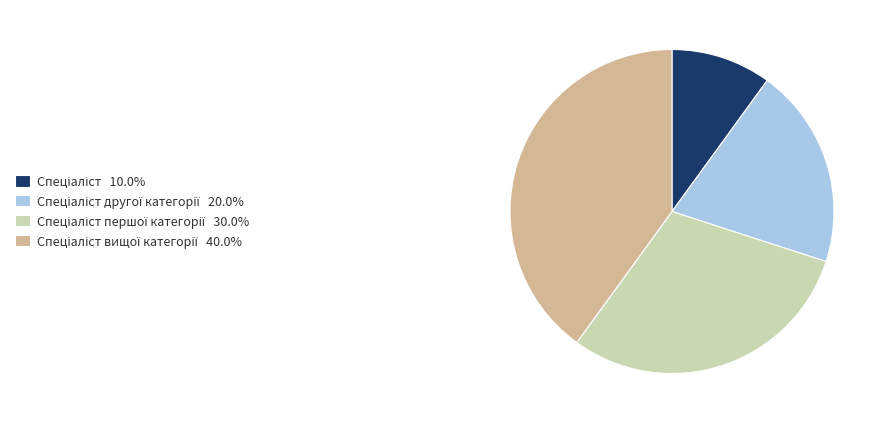

Does any single category account for the majority?

No